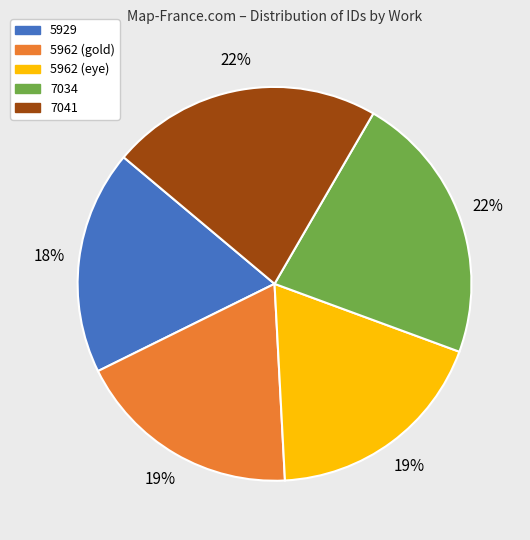

Does 7041 represent more than half of the total?

No